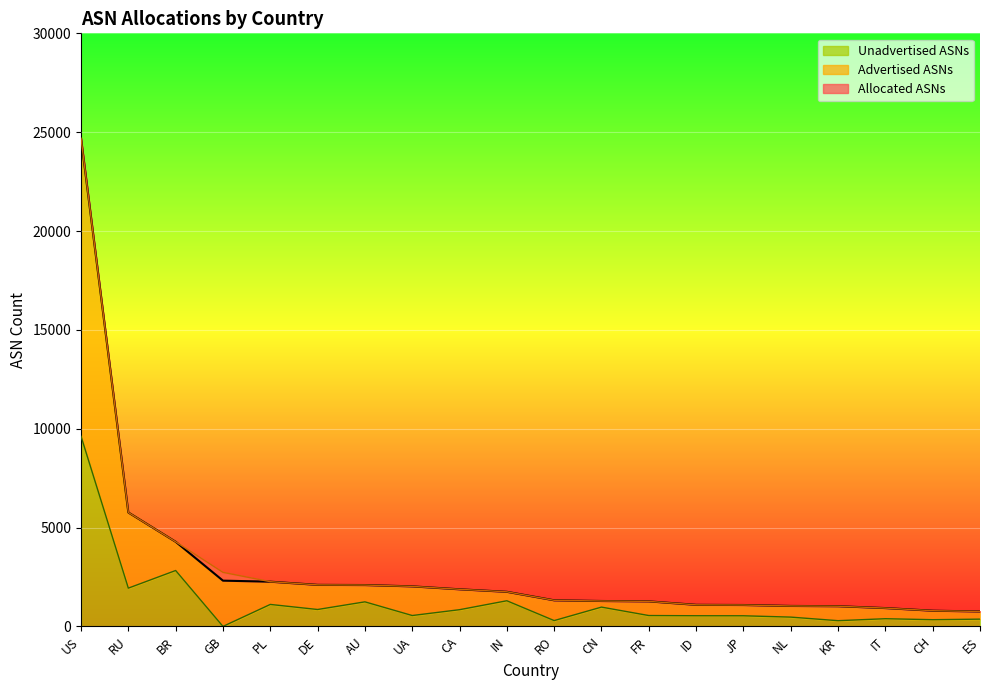

What is the average value of the Allocated ASNs series?

2988